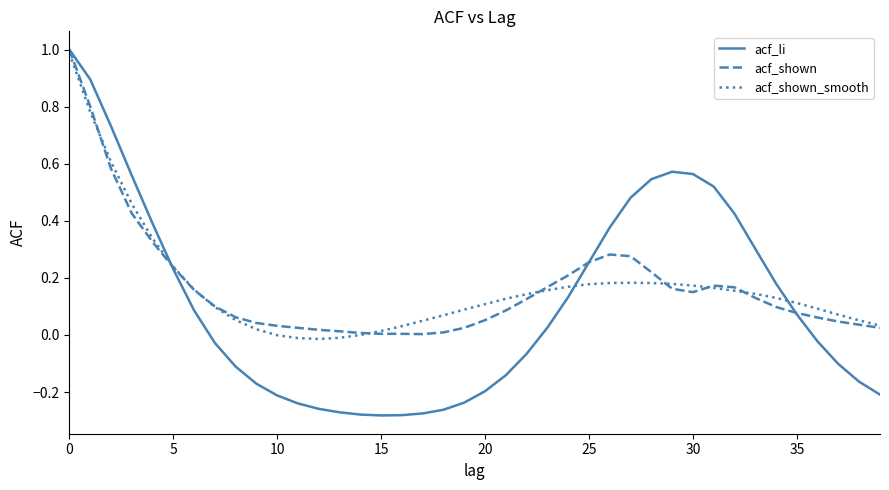

Which series has the widest spread of values?

acf_li